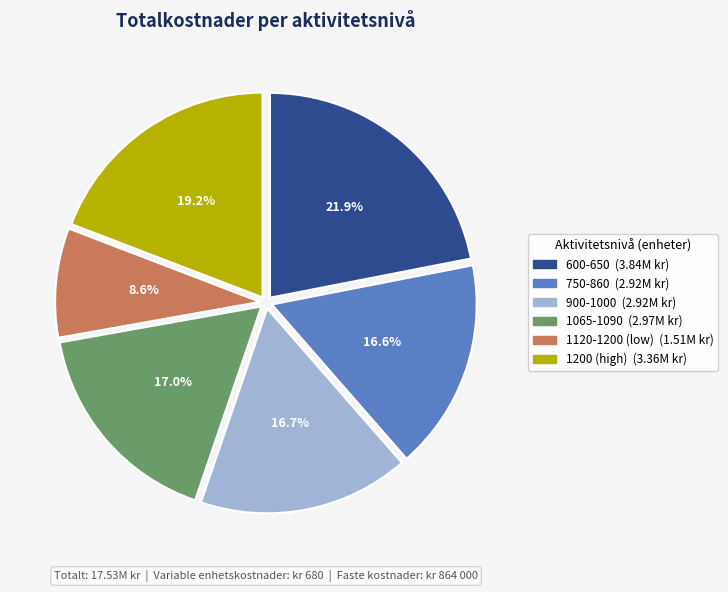

Is there a majority slice in this chart?

No